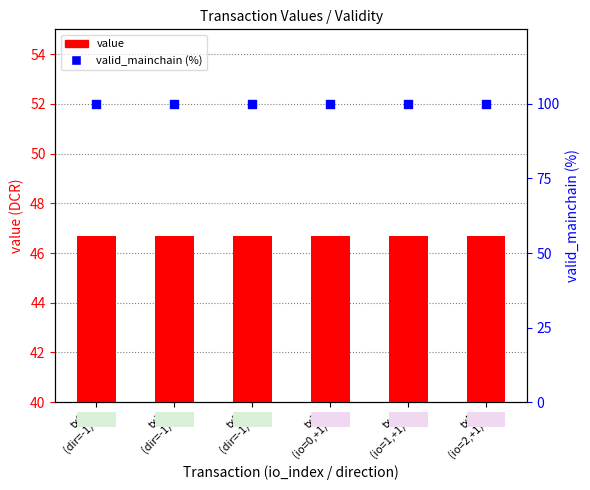

Which series reaches the minimum Y coordinate?

value